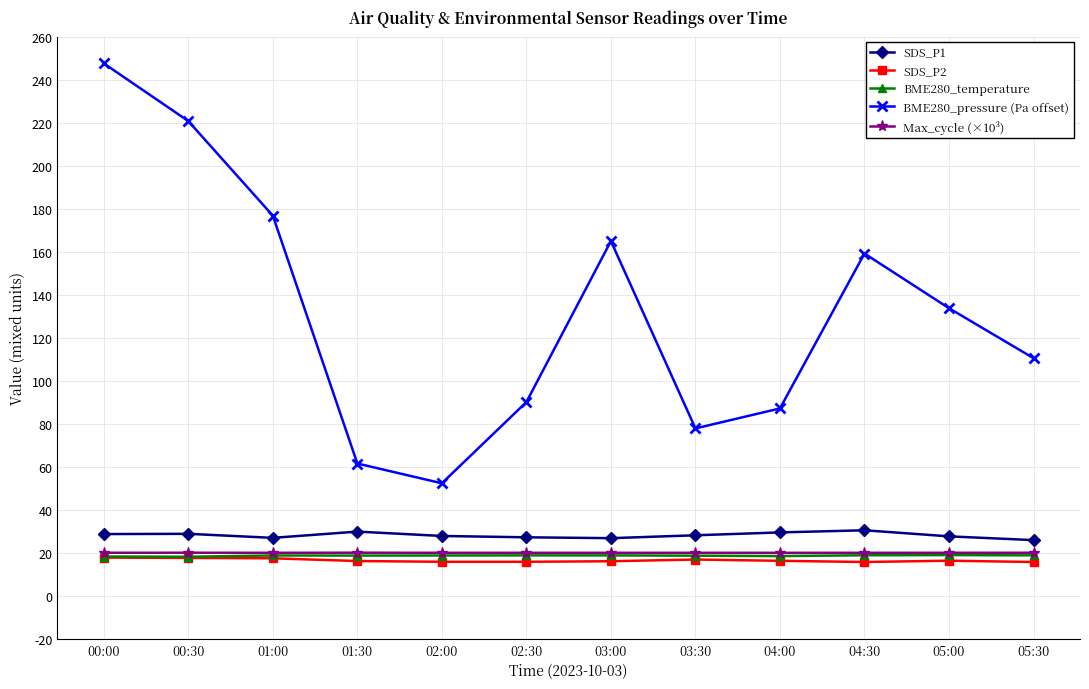

Which series has the widest spread of values?

BME280_pressure (Pa offset)